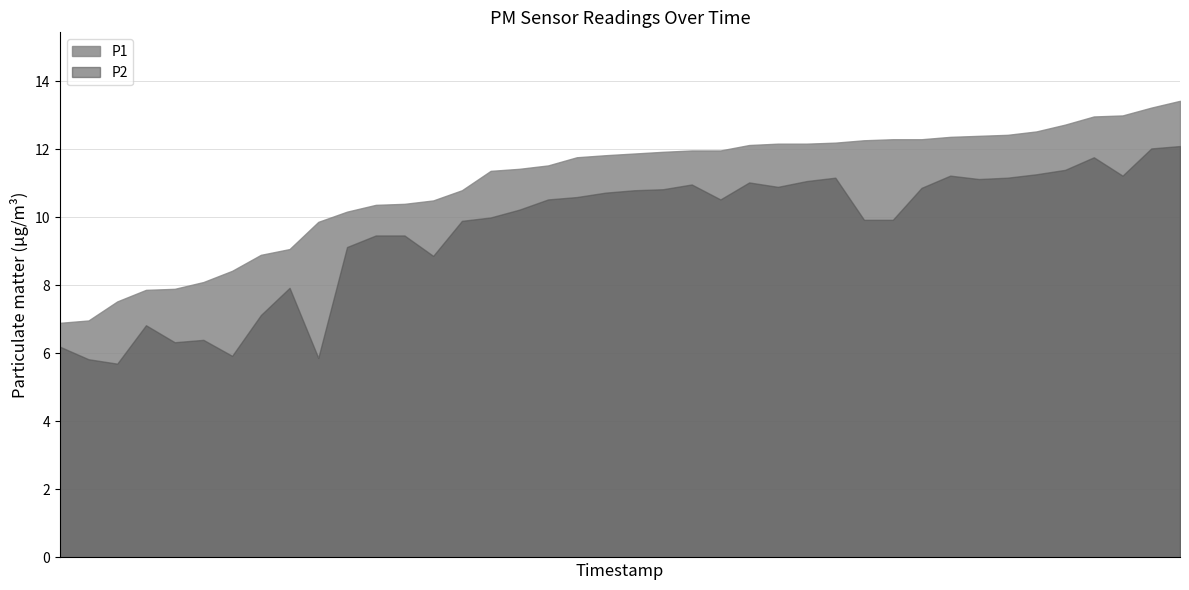

Which category has the highest value across all series?

00:42